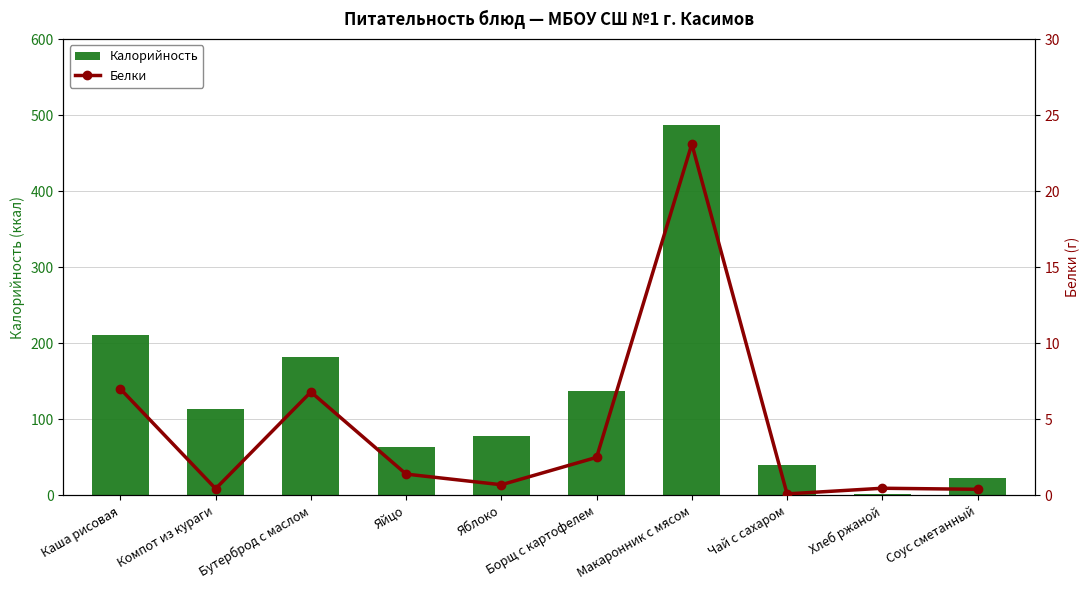

At which label does Белки reach its minimum?

Чай с сахаром